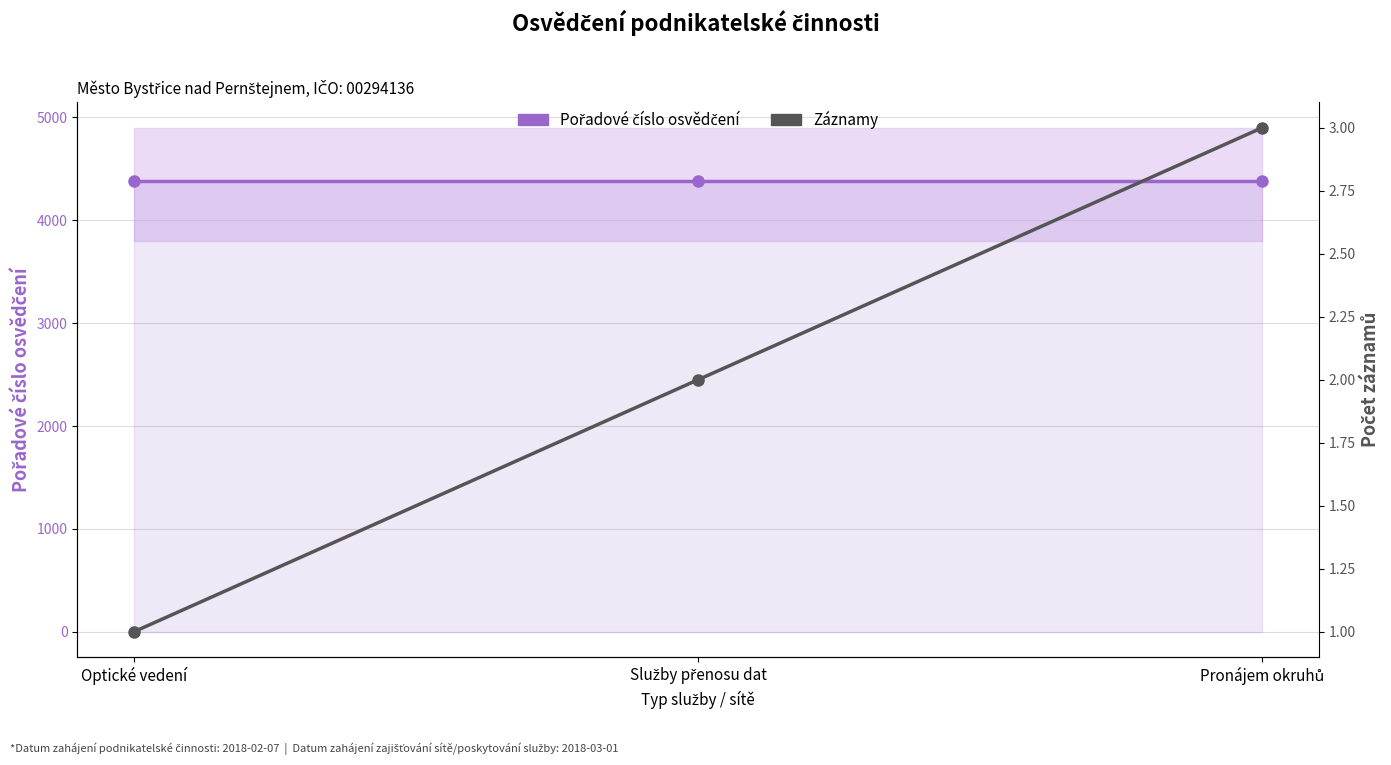

What is the difference between the second highest and minimum values in the Záznamy series?

1